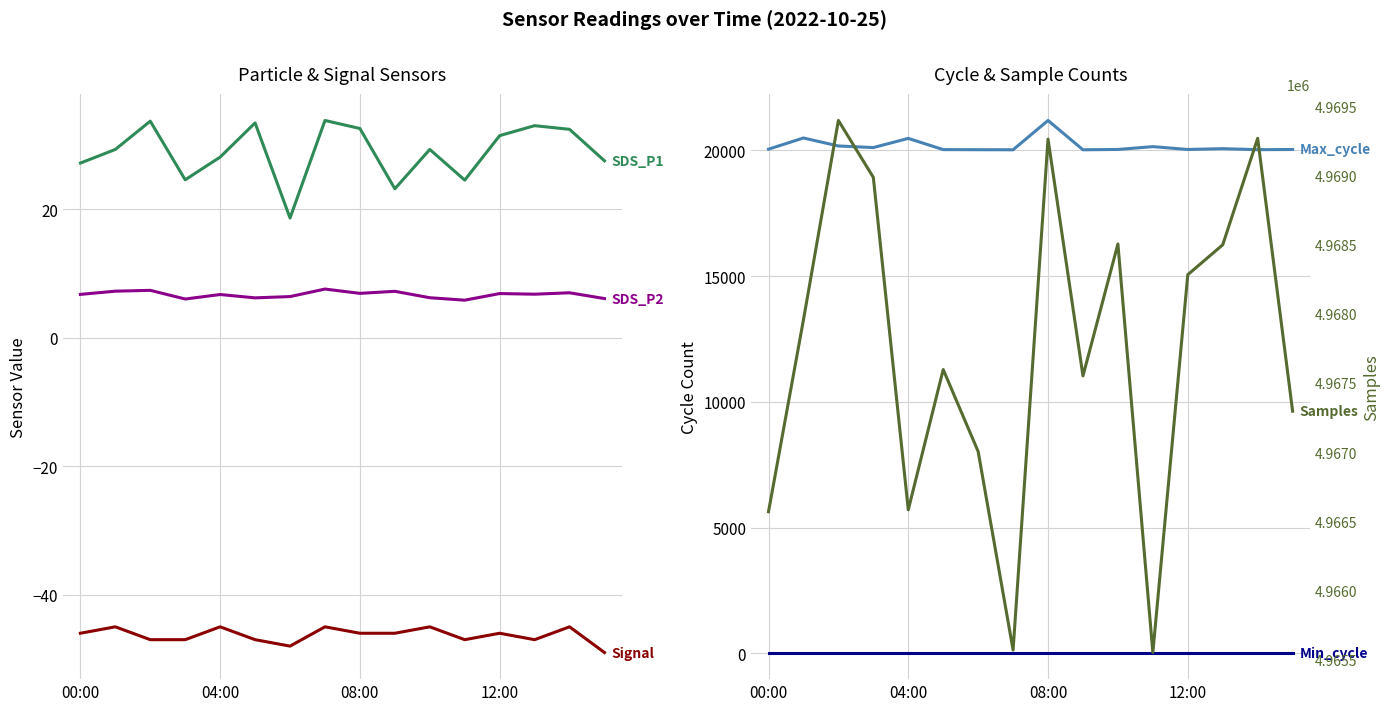

Reading left to right, list all the values displayed in this chart.

SDS_P1: 27.1	29.3	33.7	24.6	28.1	33.4	18.6	33.8	32.5	23.1	29.3	24.5	31.4	33.0	32.4	27.5
SDS_P2: 6.7	7.2	7.3	6.0	6.7	6.2	6.4	7.5	6.9	7.2	6.2	5.8	6.8	6.8	7.0	6.1
Signal: -46.0	-45.0	-47.0	-47.0	-45.0	-47.0	-48.0	-45.0	-46.0	-46.0	-45.0	-47.0	-46.0	-47.0	-45.0	-49.0
Min_cycle: 28.0	28.0	28.0	28.0	28.0	28.0	28.0	28.0	28.0	28.0	28.0	28.0	28.0	28.0	28.0	28.0
Max_cycle: 20050.0	20495.0	20177.0	20114.0	20479.0	20033.0	20029.0	20026.0	21192.0	20026.0	20039.0	20151.0	20038.0	20070.0	20030.0	20037.0
Samples: 4966570.0	4967956.0	4969396.0	4968985.0	4966584.0	4967597.0	4967005.0	4965571.0	4969261.0	4967551.0	4968504.0	4965553.0	4968282.0	4968498.0	4969267.0	4967296.0